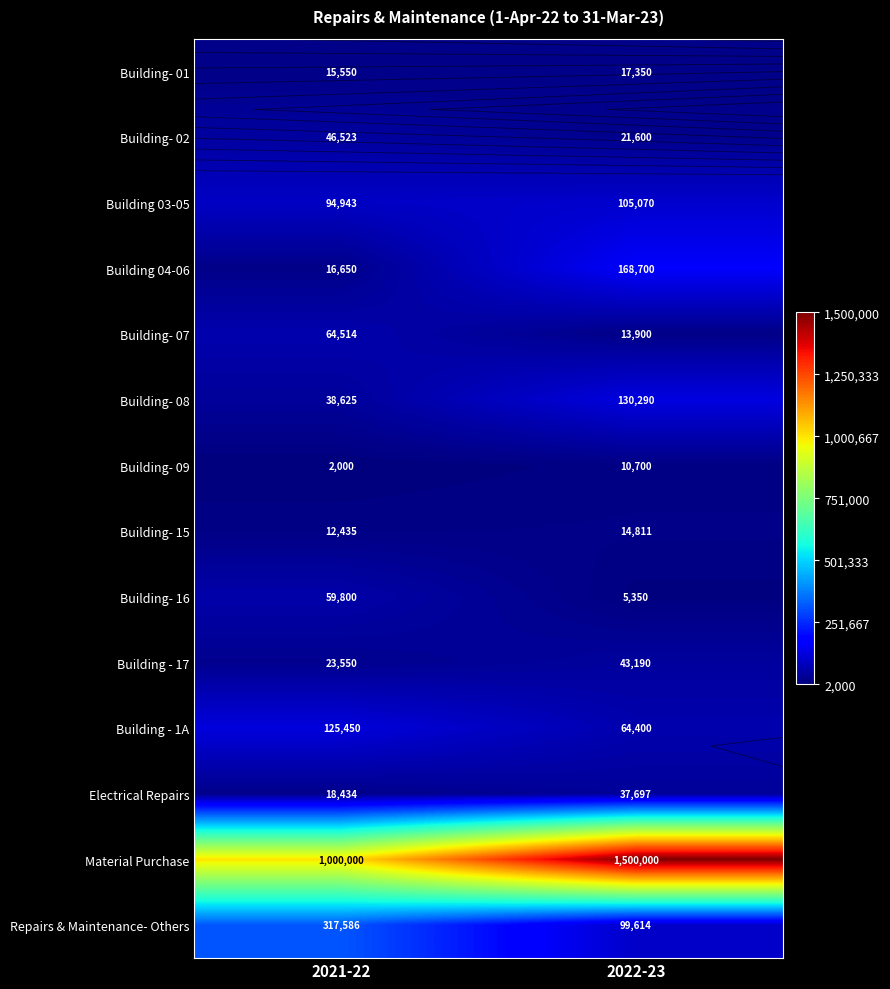

Read the Building - 1A value at 2021-22.

125450.0